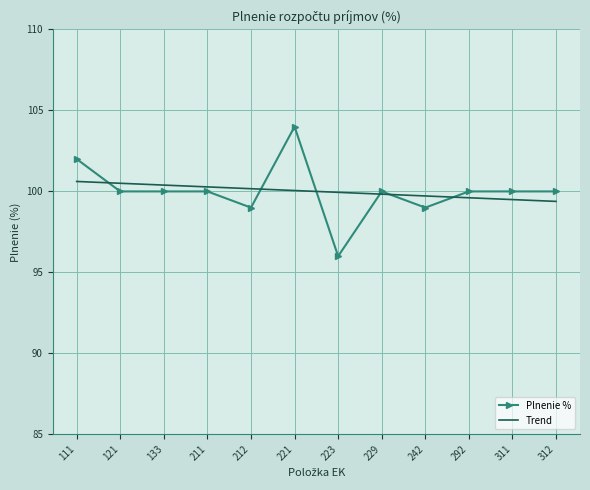

At which category does the chart reach its peak across all series?

221